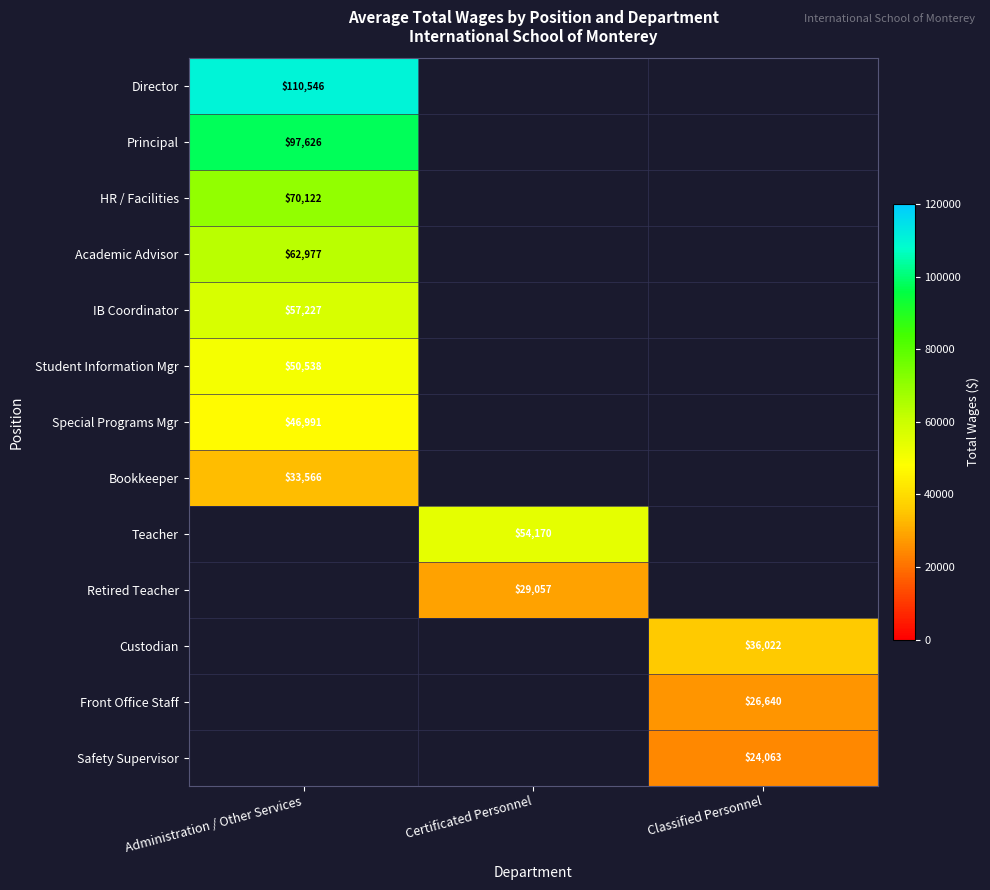

What is the minimum value shown in the chart?

24063.0